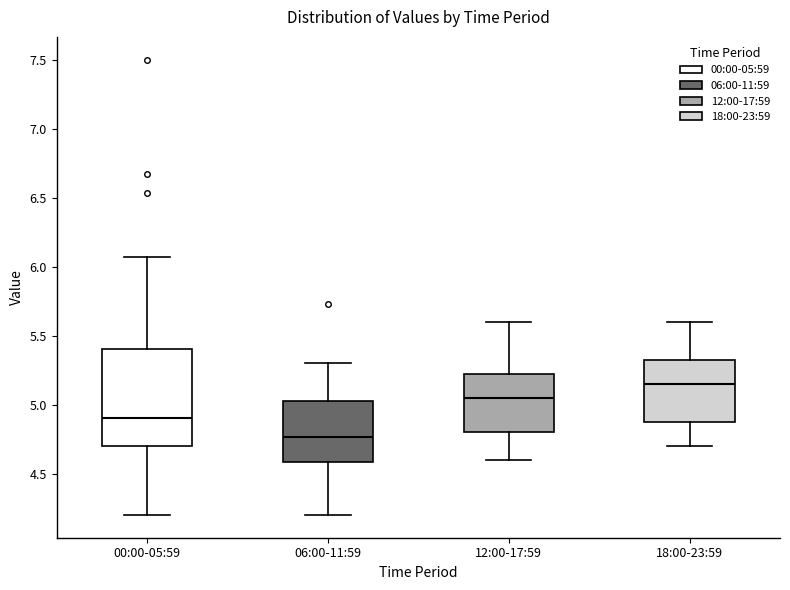

Comparing the boxes themselves (not the whiskers), which one is the tallest?

00:00-05:59